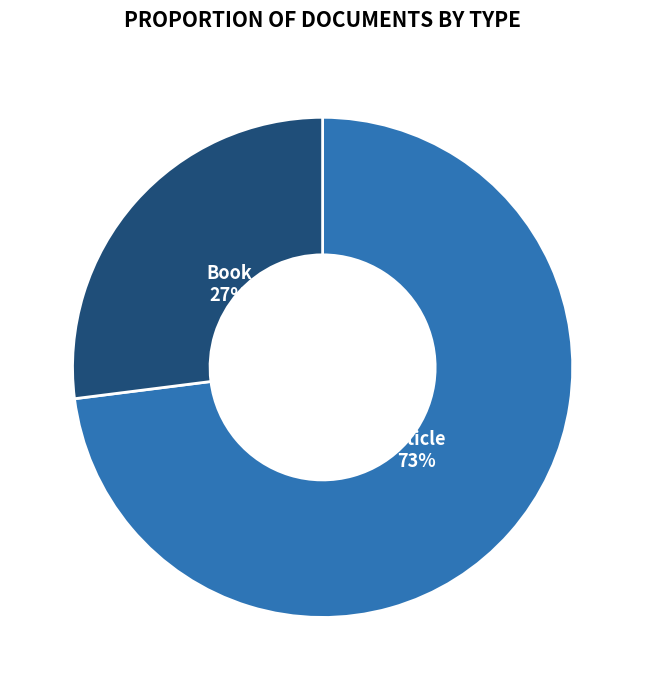

To the nearest percent, what is the average slice percentage?

50%